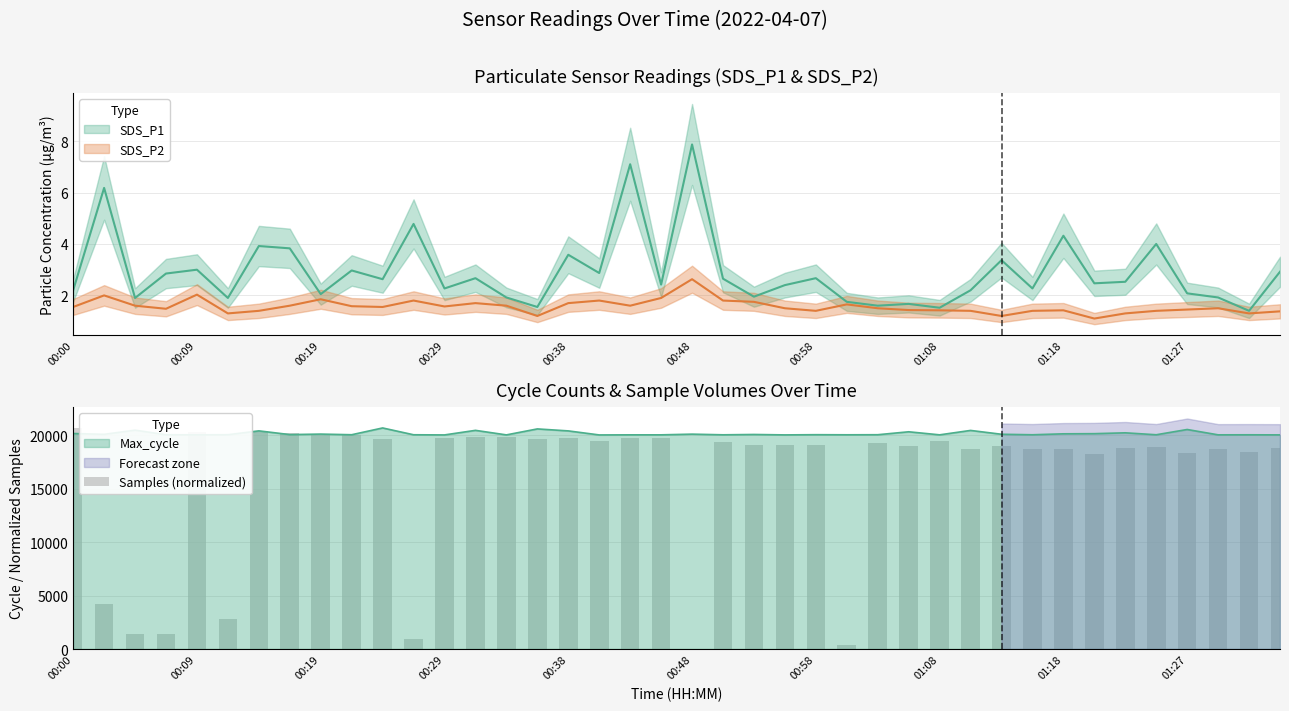

What is the greatest value displayed?

20673.0